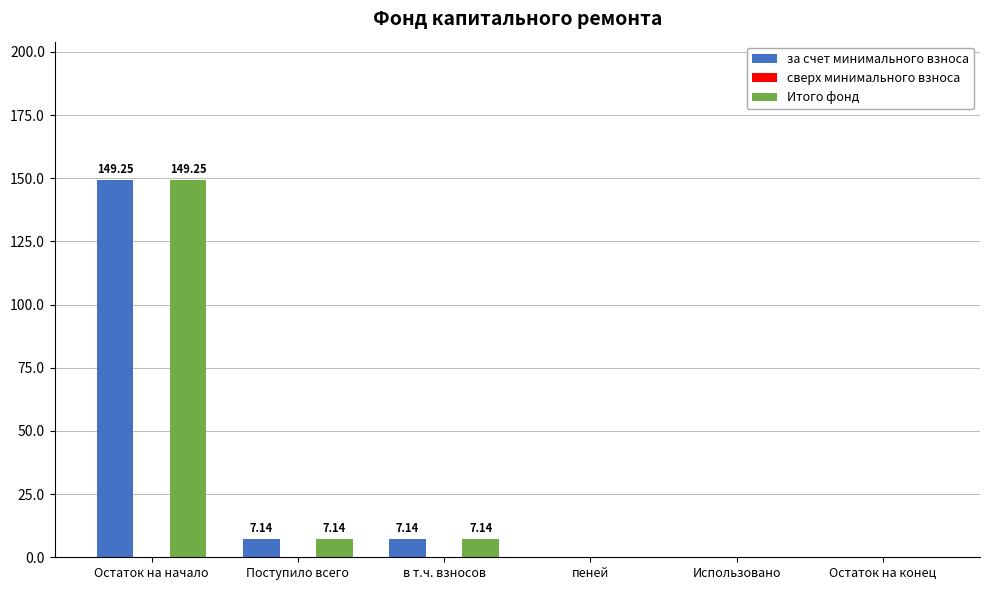

What is the total value across all series at в т.ч. взносов?

14.3